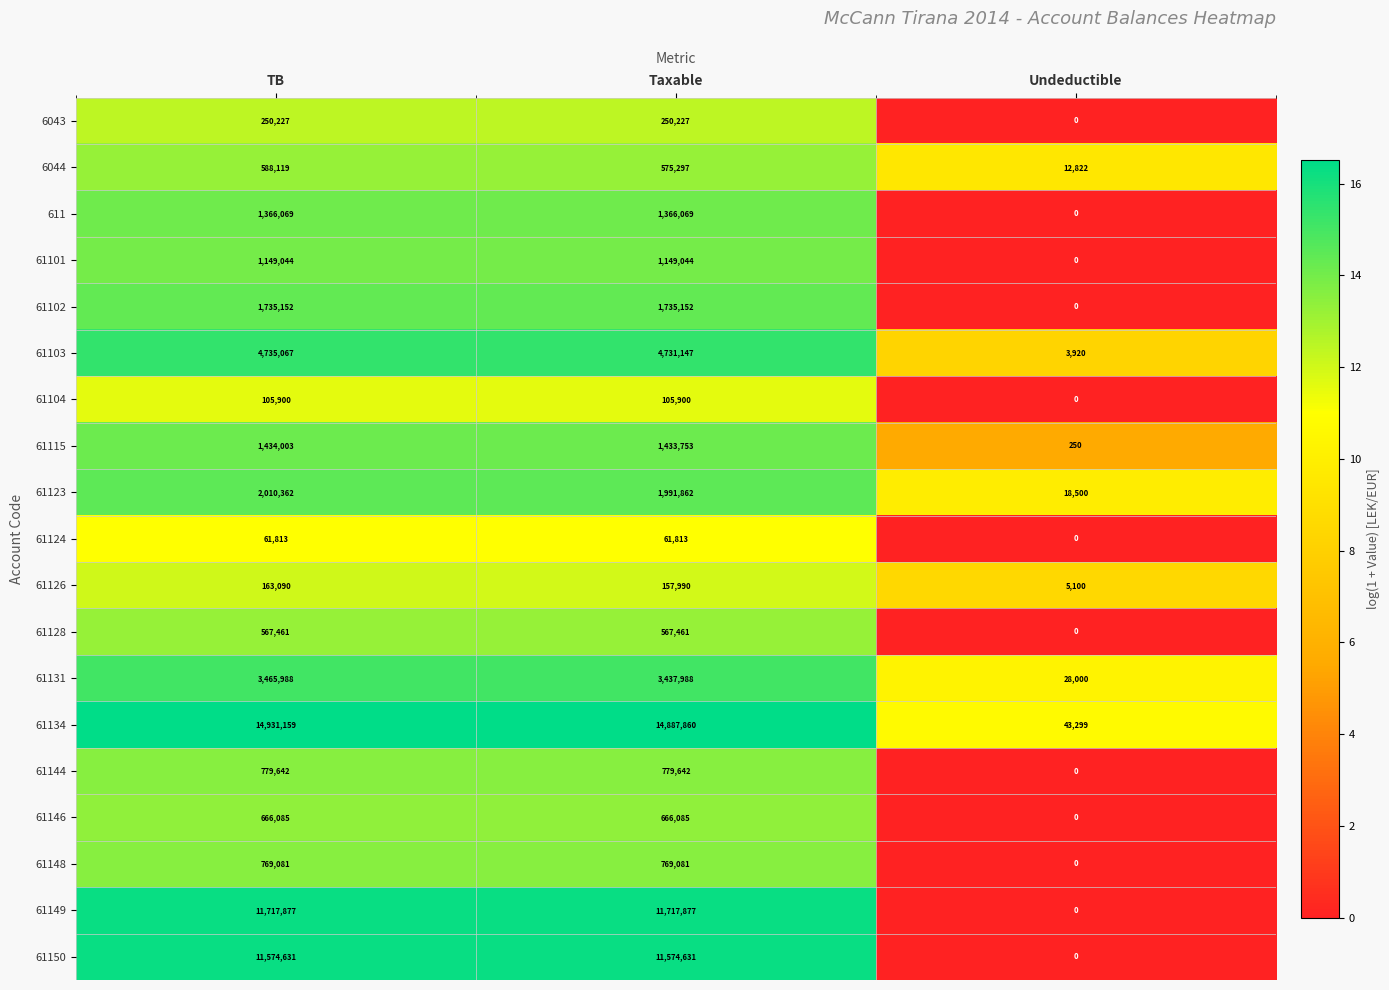

What is the maximum value shown in the chart?

14931159